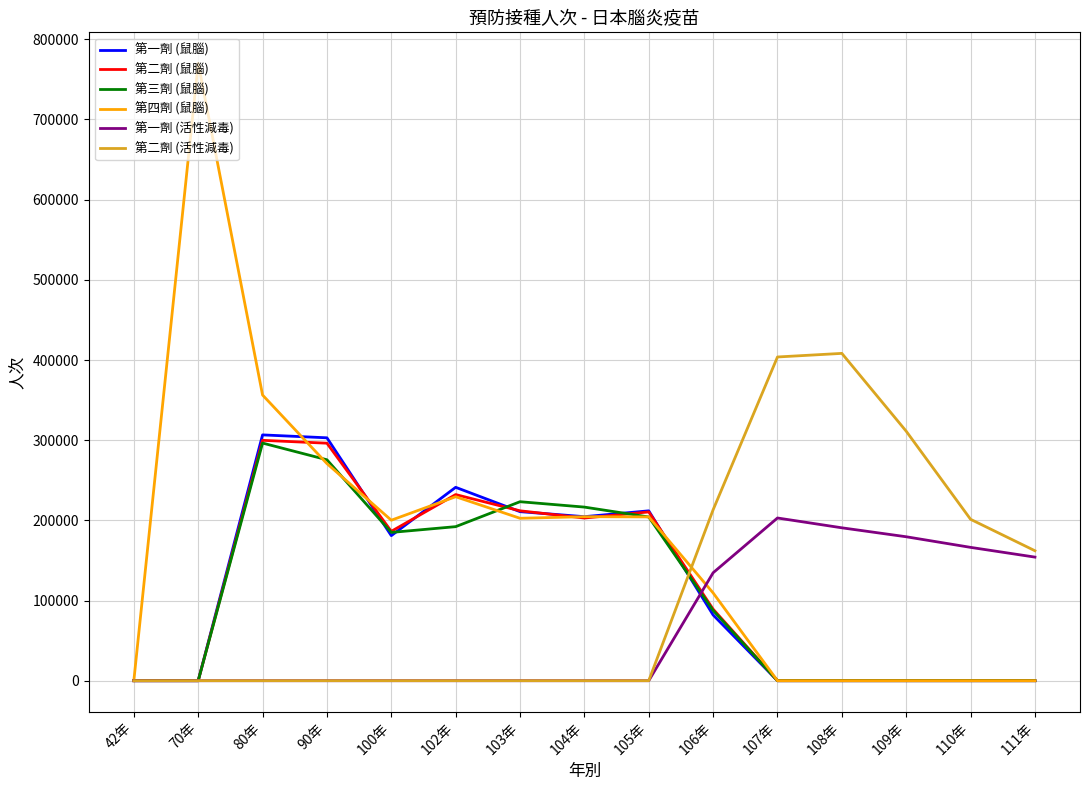

What are all the series names shown in the legend?

第一劑 (鼠腦), 第二劑 (鼠腦), 第三劑 (鼠腦), 第四劑 (鼠腦), 第一劑 (活性減毒), 第二劑 (活性減毒)